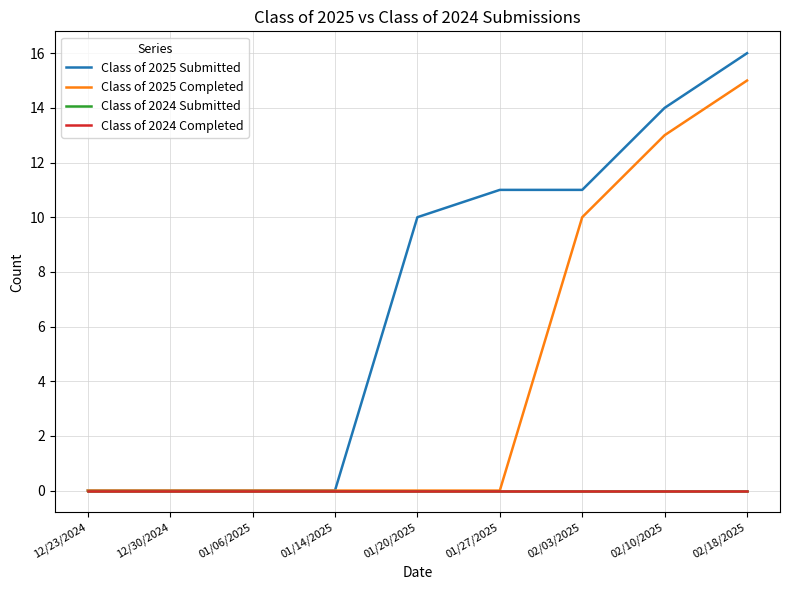

At how many categories does at least one series exceed 3?

5